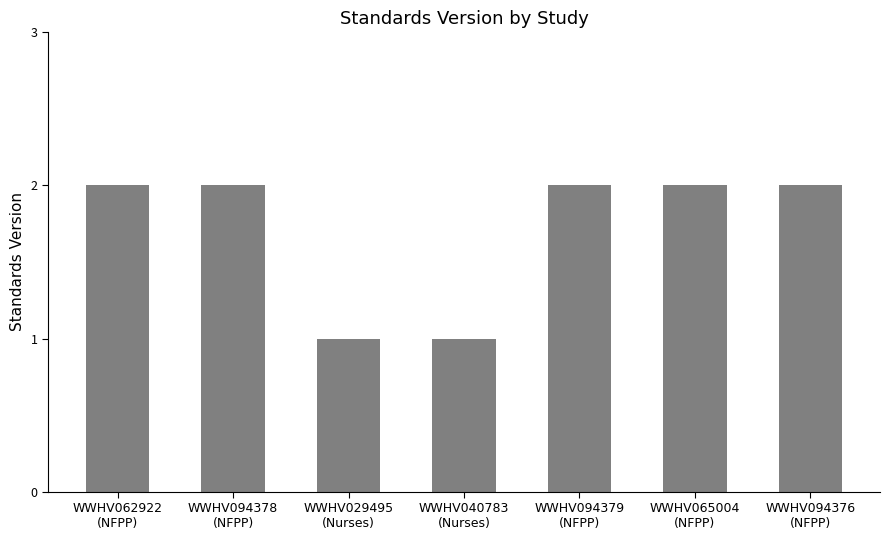

What is the average value?

2